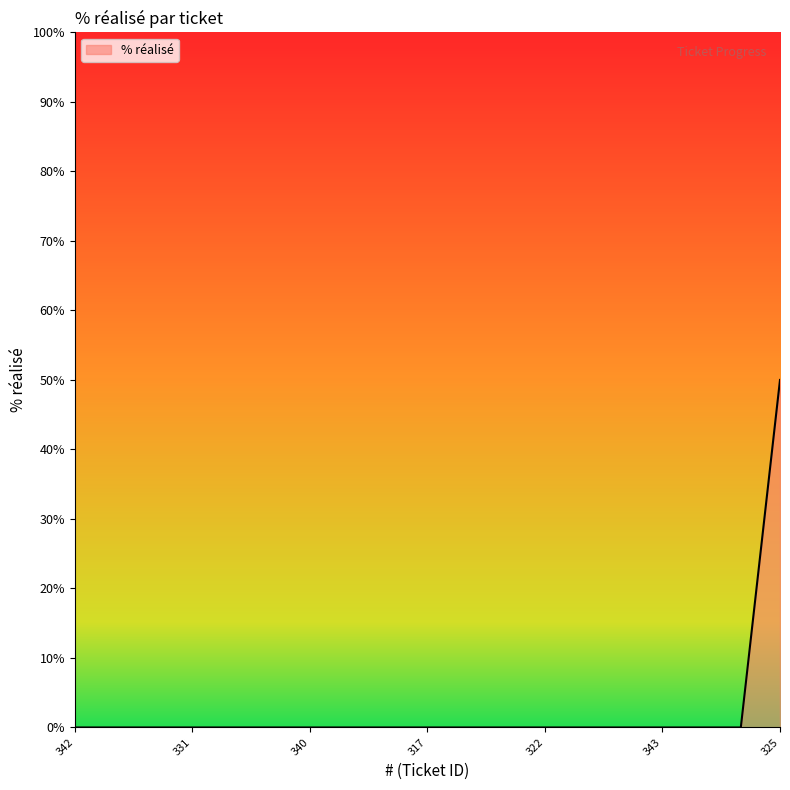

Does the chart have visible grid lines?

No